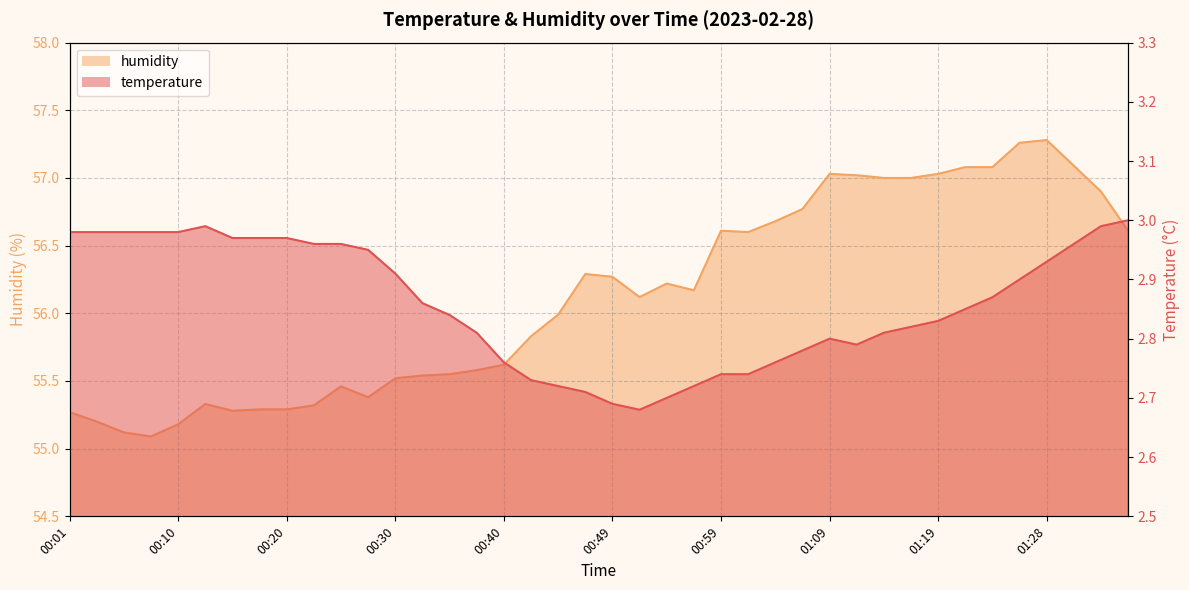

True or false: humidity has a value of 55.3 at 00:15.

True